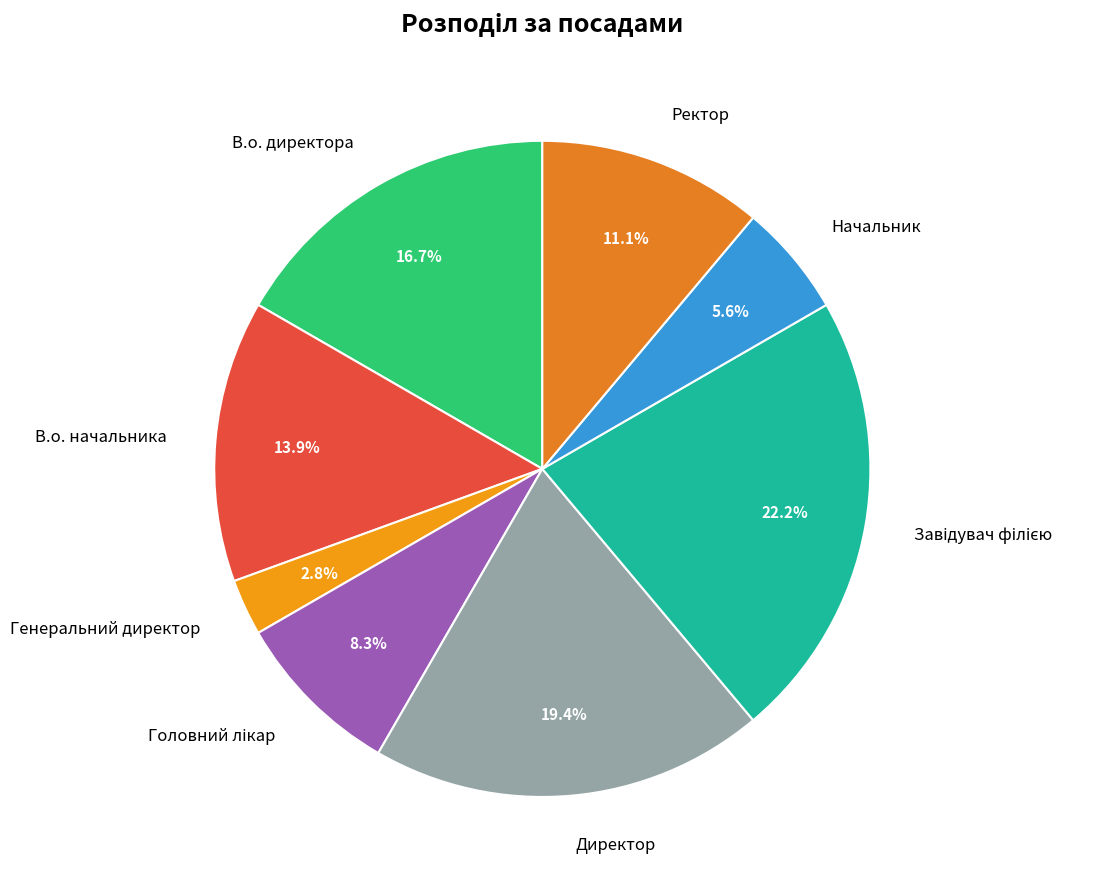

To the nearest percent, what is the difference between the largest and smallest slice percentages?

19%